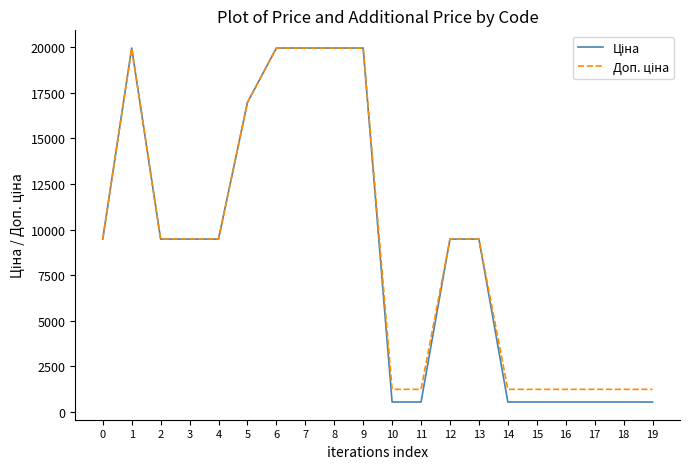

What is the difference between the highest and lowest values at 11?

696.4